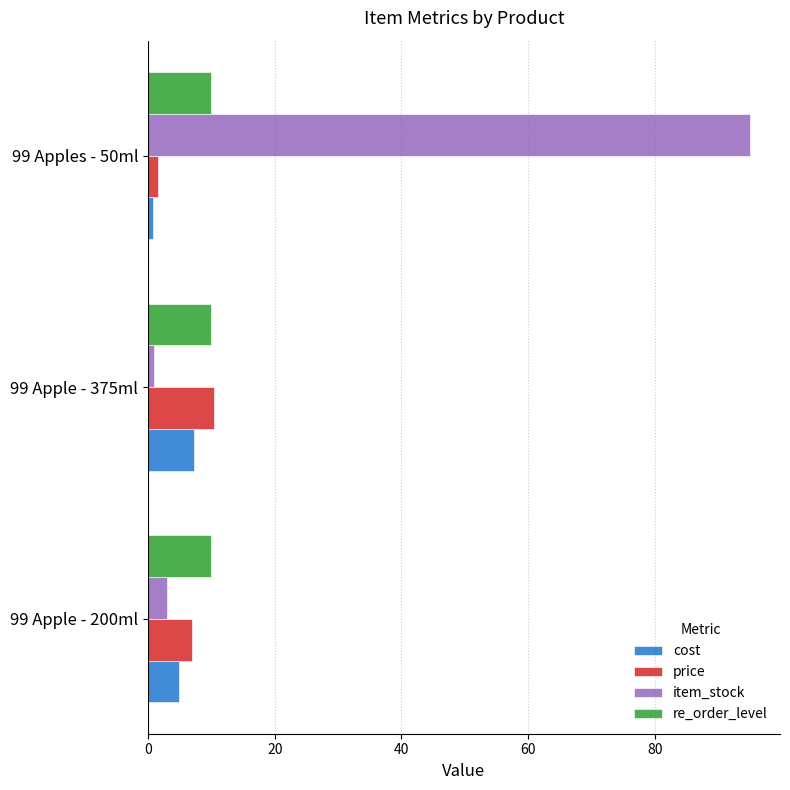

The re_order_level series shows 15.7 at 99 Apple - 375ml. True or false?

False